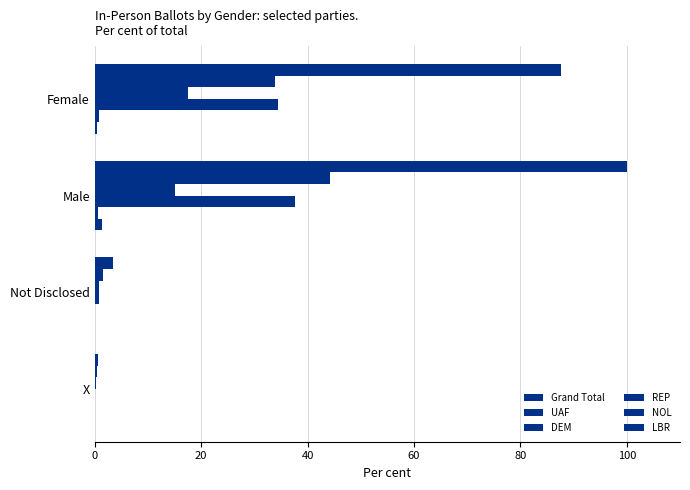

Reading right to left, transcribe all the data shown in this chart.

Grand Total: 0.7	3.3	100.0	87.6
UAF: 0.3	1.6	44.2	33.9
DEM: 0.2	0.8	15.2	17.5
REP: 0.1	0.8	37.7	34.5
NOL: 0.0	0.1	0.5	0.7
LBR: 0.0	0.0	1.3	0.5